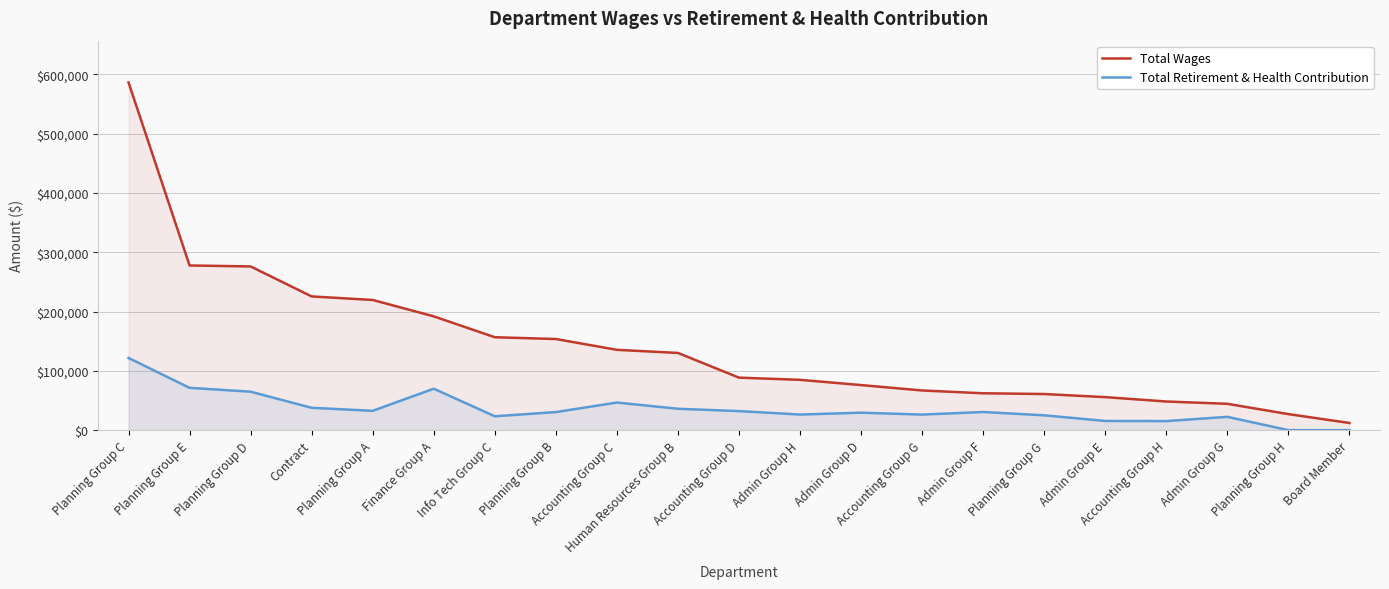

What position from the right is Admin Group F?

7